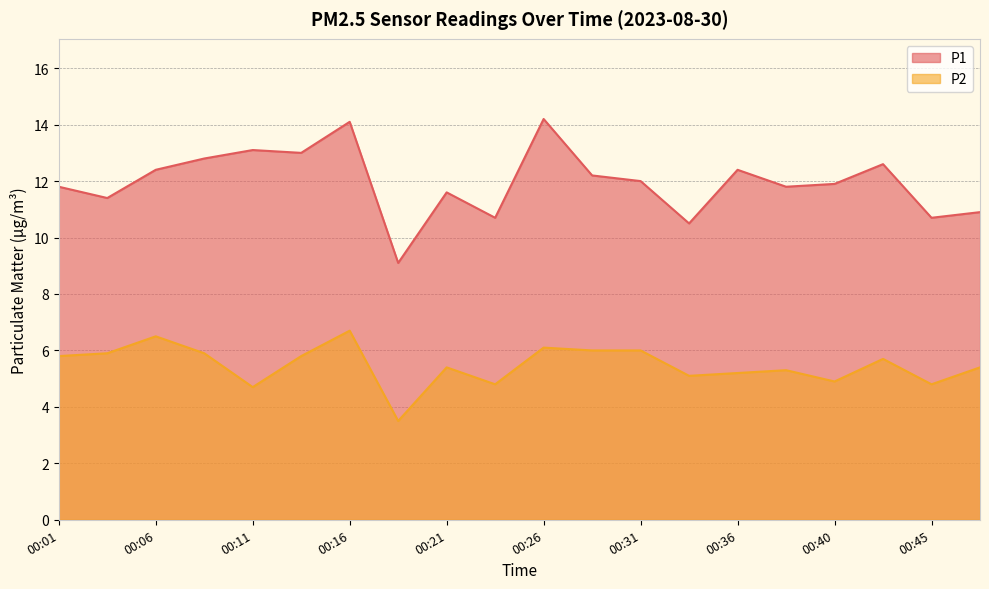

What is the sum of all P2 values?

109.5